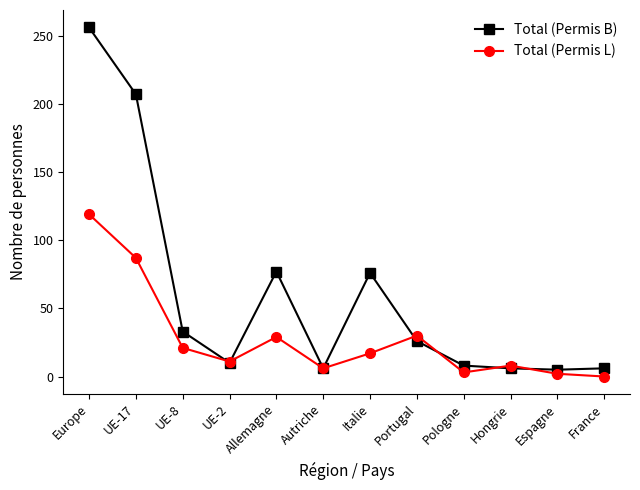

Which series has the largest total across all categories?

Total (Permis B)